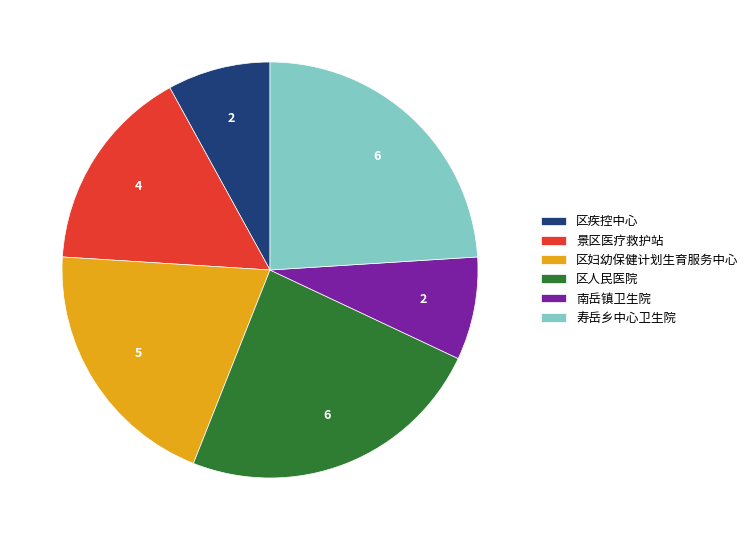

Between 景区医疗救护站 and 南岳镇卫生院, which is larger?

景区医疗救护站